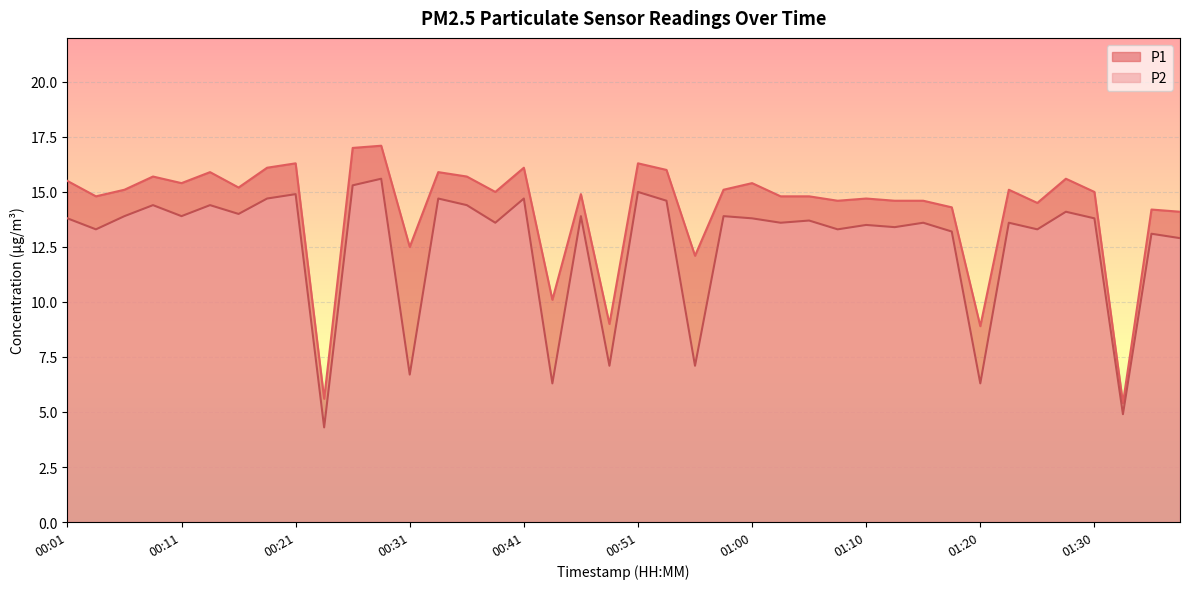

What are all the series names shown in the legend?

P1, P2